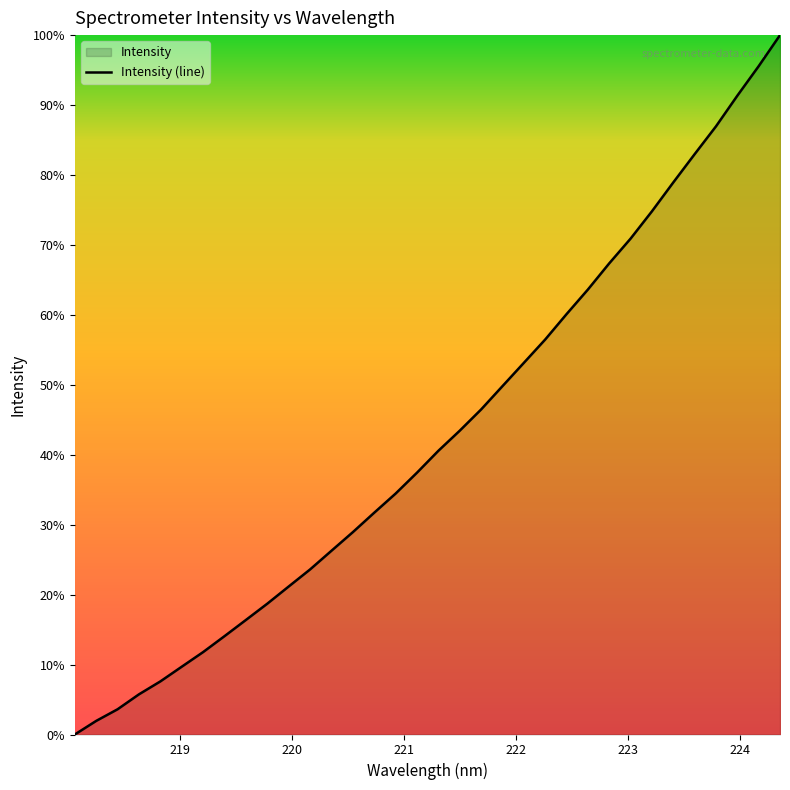

True or false: there are more than 1 points higher than both neighbors.

False